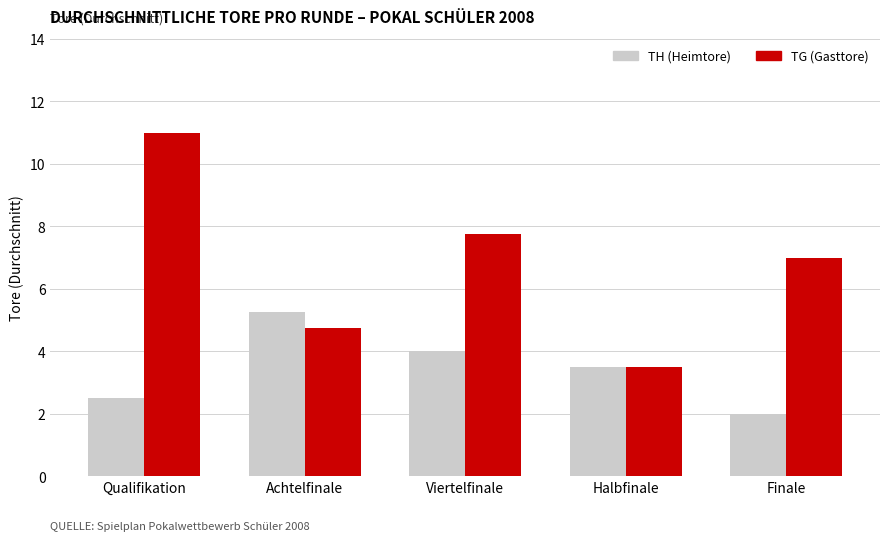

Are the bars grouped side by side (vs. stacked)?

Yes